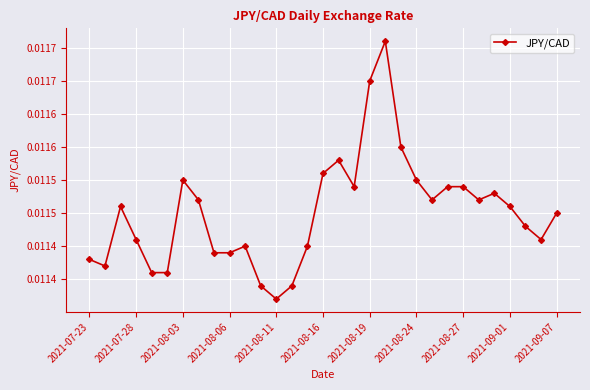

Is this an area chart (filled region under the line)?

No